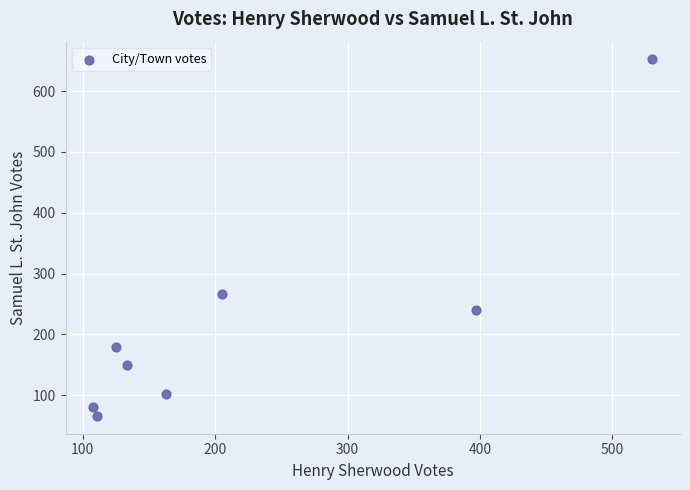

What is the range of Y values (max minus min)?

586